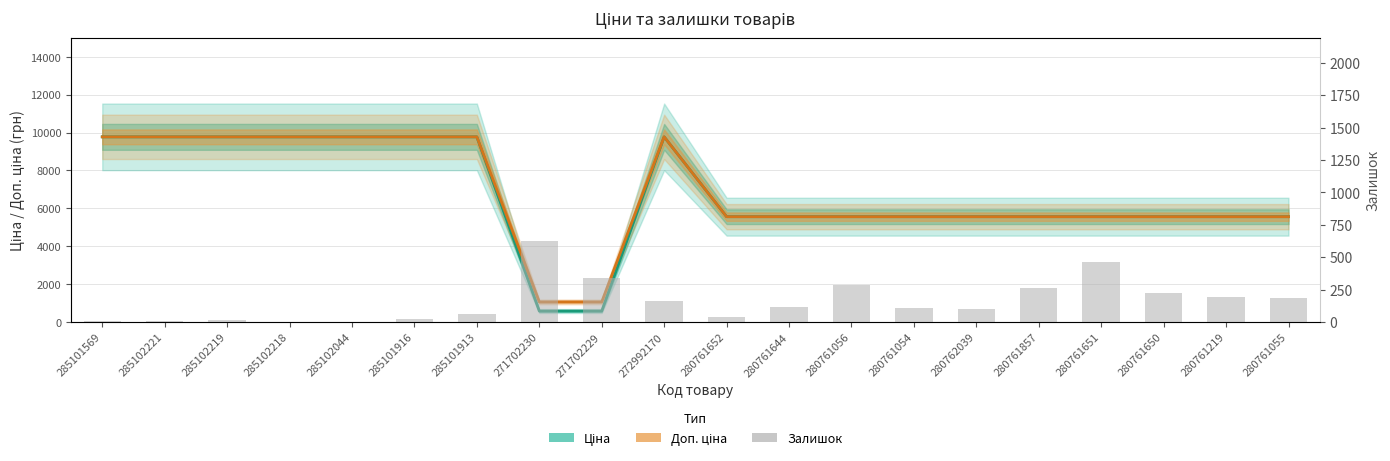

What is the difference between the second highest and second lowest values in the Залишок series?

456.0